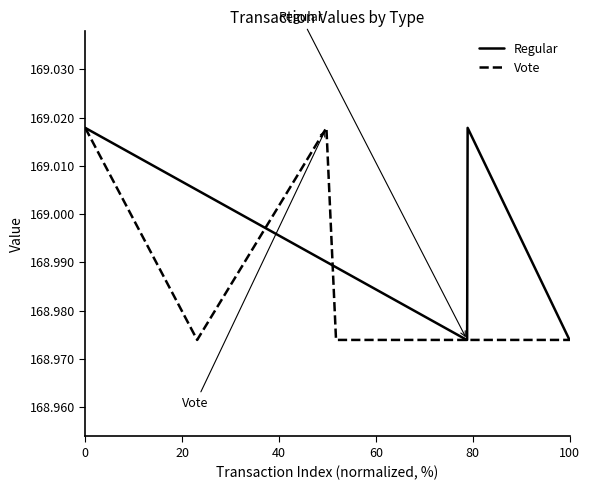

How many data points does each series have?

5